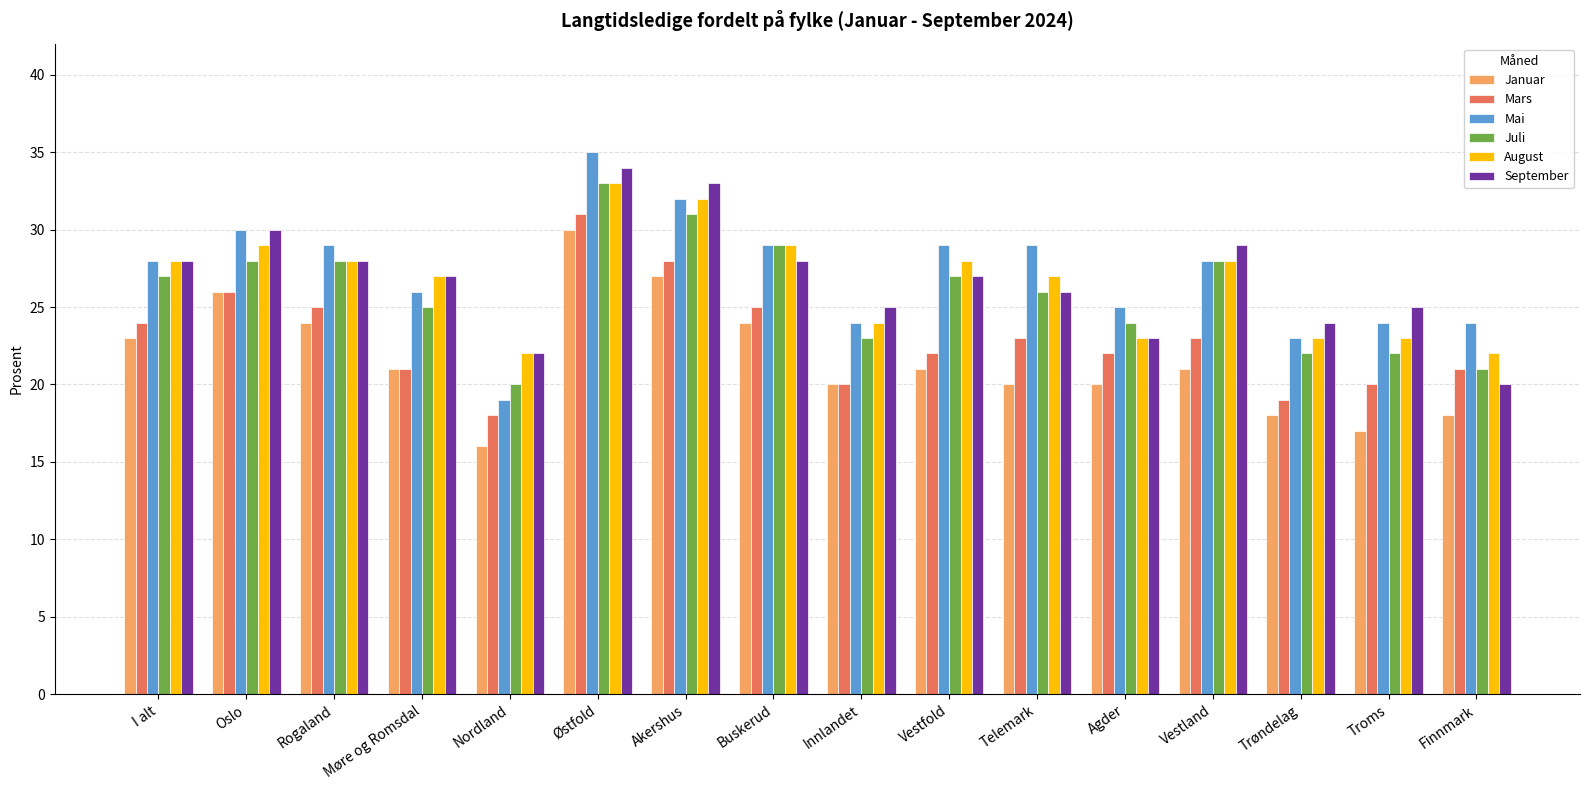

Which category has the lowest value across all series?

Nordland